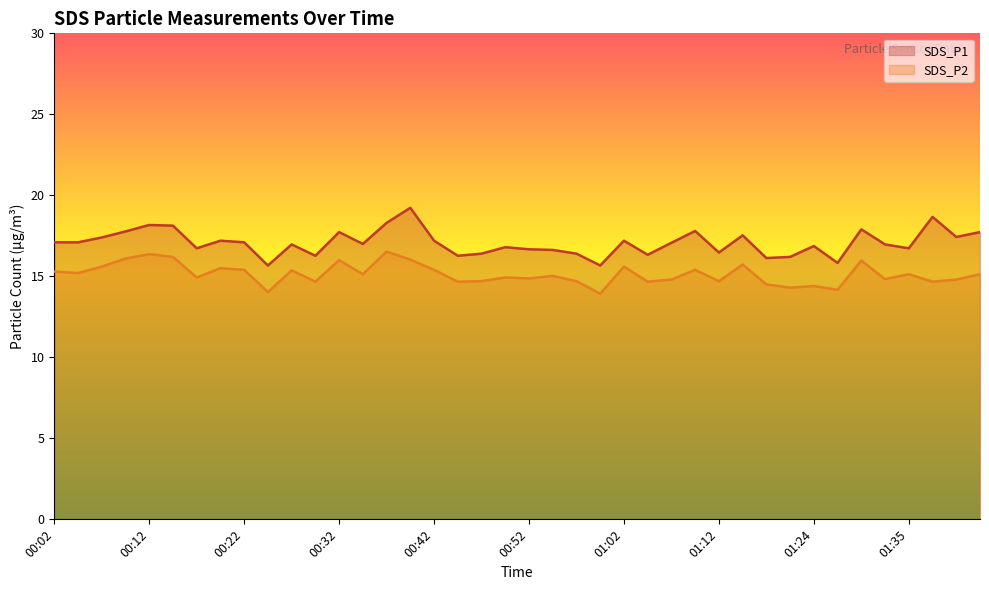

List the labels in order of SDS_P2 value, largest first.

00:37, 00:12, 00:14, 00:09, 00:40, 00:32, 01:29, 01:15, 00:07, 01:02, 00:19, 00:22, 00:42, 01:10, 00:27, 00:02, 00:04, 00:34, 01:35, 01:43, 00:55, 00:17, 00:49, 00:52, 01:32, 01:07, 01:40, 00:47, 00:57, 01:12, 00:29, 00:44, 01:05, 01:38, 01:18, 01:24, 01:21, 01:26, 00:24, 01:00